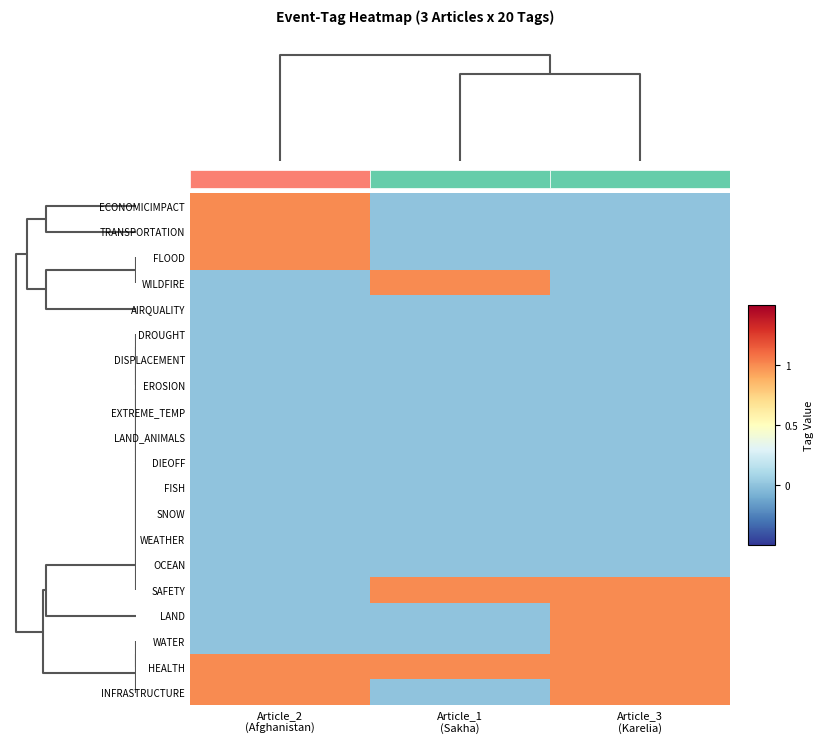

Reading right to left, what are all the values shown in this chart?

ECONOMICIMPACT: Article_3
(Karelia)=0	Article_1
(Sakha)=0	Article_2
(Afghanistan)=1
TRANSPORTATION: Article_3
(Karelia)=0	Article_1
(Sakha)=0	Article_2
(Afghanistan)=1
FLOOD: Article_3
(Karelia)=0	Article_1
(Sakha)=0	Article_2
(Afghanistan)=1
WILDFIRE: Article_3
(Karelia)=0	Article_1
(Sakha)=1	Article_2
(Afghanistan)=0
AIRQUALITY: Article_3
(Karelia)=0	Article_1
(Sakha)=0	Article_2
(Afghanistan)=0
DROUGHT: Article_3
(Karelia)=0	Article_1
(Sakha)=0	Article_2
(Afghanistan)=0
DISPLACEMENT: Article_3
(Karelia)=0	Article_1
(Sakha)=0	Article_2
(Afghanistan)=0
EROSION: Article_3
(Karelia)=0	Article_1
(Sakha)=0	Article_2
(Afghanistan)=0
EXTREME_TEMP: Article_3
(Karelia)=0	Article_1
(Sakha)=0	Article_2
(Afghanistan)=0
LAND_ANIMALS: Article_3
(Karelia)=0	Article_1
(Sakha)=0	Article_2
(Afghanistan)=0
DIEOFF: Article_3
(Karelia)=0	Article_1
(Sakha)=0	Article_2
(Afghanistan)=0
FISH: Article_3
(Karelia)=0	Article_1
(Sakha)=0	Article_2
(Afghanistan)=0
SNOW: Article_3
(Karelia)=0	Article_1
(Sakha)=0	Article_2
(Afghanistan)=0
WEATHER: Article_3
(Karelia)=0	Article_1
(Sakha)=0	Article_2
(Afghanistan)=0
OCEAN: Article_3
(Karelia)=0	Article_1
(Sakha)=0	Article_2
(Afghanistan)=0
SAFETY: Article_3
(Karelia)=1	Article_1
(Sakha)=1	Article_2
(Afghanistan)=0
LAND: Article_3
(Karelia)=1	Article_1
(Sakha)=0	Article_2
(Afghanistan)=0
WATER: Article_3
(Karelia)=1	Article_1
(Sakha)=0	Article_2
(Afghanistan)=0
HEALTH: Article_3
(Karelia)=1	Article_1
(Sakha)=1	Article_2
(Afghanistan)=1
INFRASTRUCTURE: Article_3
(Karelia)=1	Article_1
(Sakha)=0	Article_2
(Afghanistan)=1